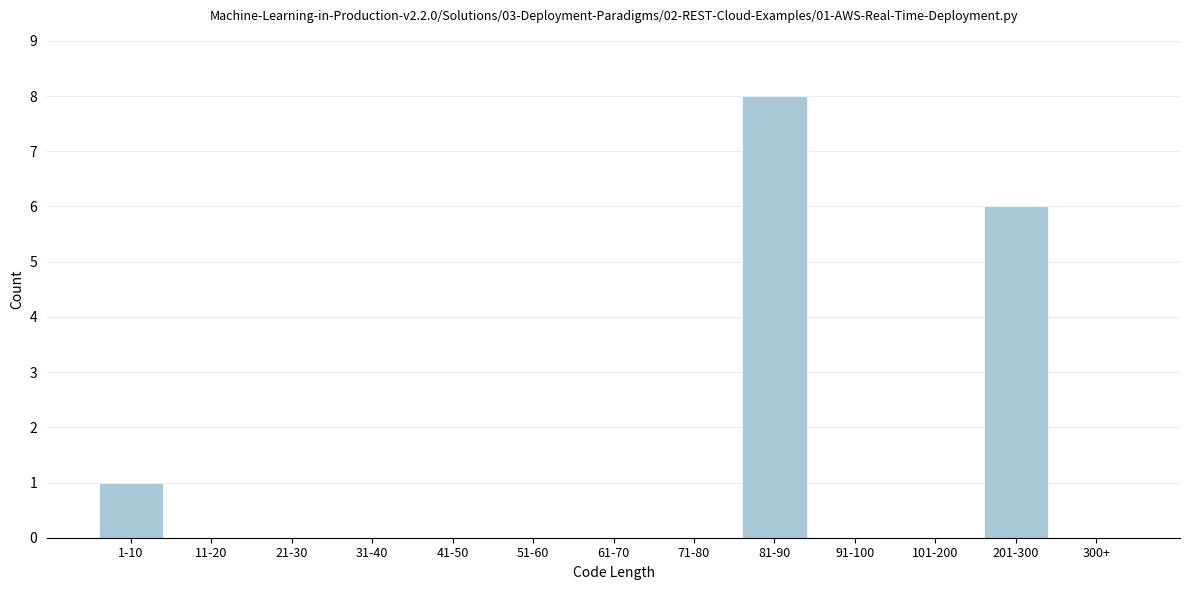

Reading left to right, list all the values displayed in this chart.

1-10=1	11-20=0	21-30=0	31-40=0	41-50=0	51-60=0	61-70=0	71-80=0	81-90=8	91-100=0	101-200=0	201-300=6	300+=0